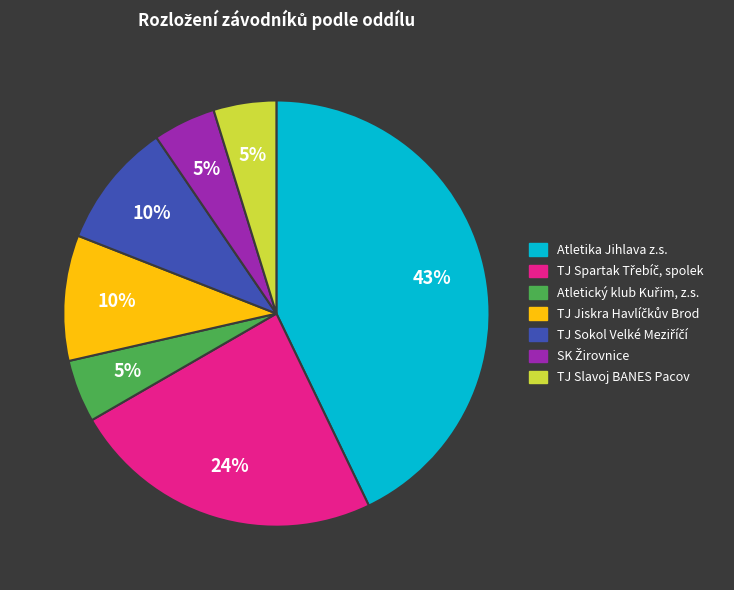

To the nearest percent, what is the average slice percentage?

14%